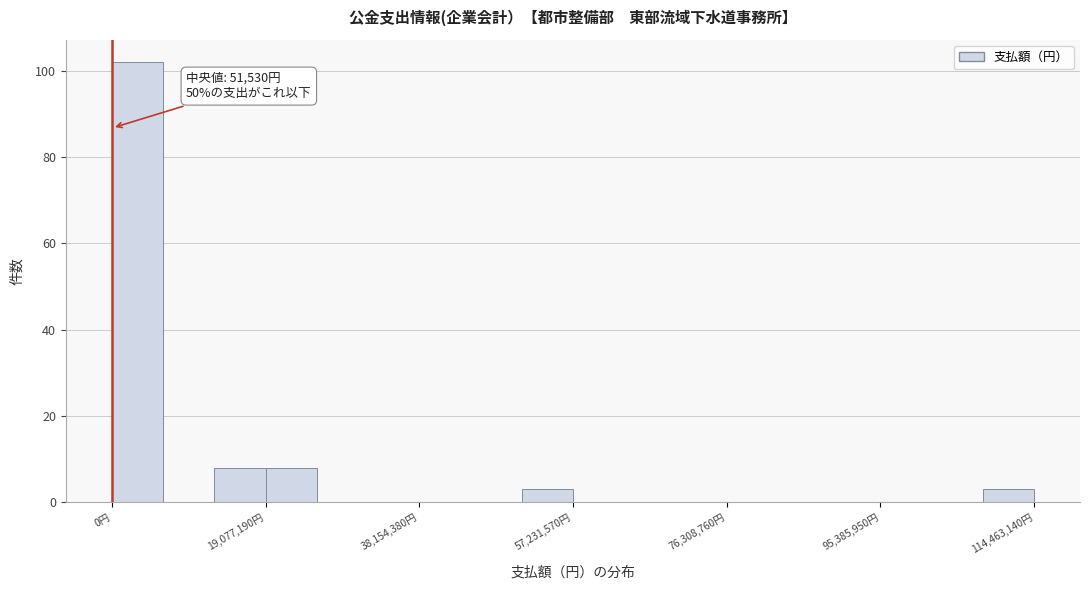

Around what value on the x-axis is the tallest bar? Give the approximate position of its centre, as read against the axis.

4000000